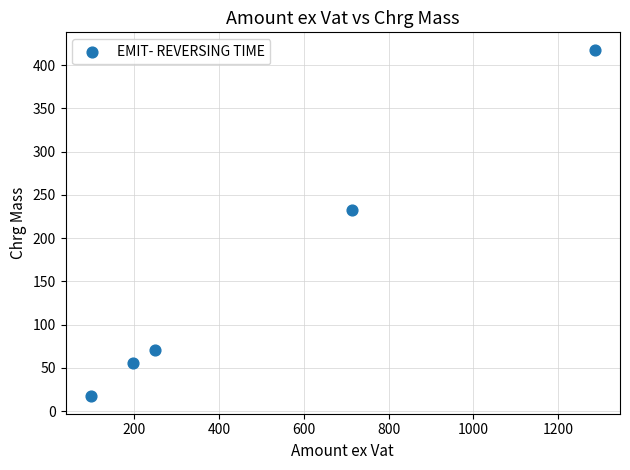

What Y value in the scatter plot is closest to 217?

232